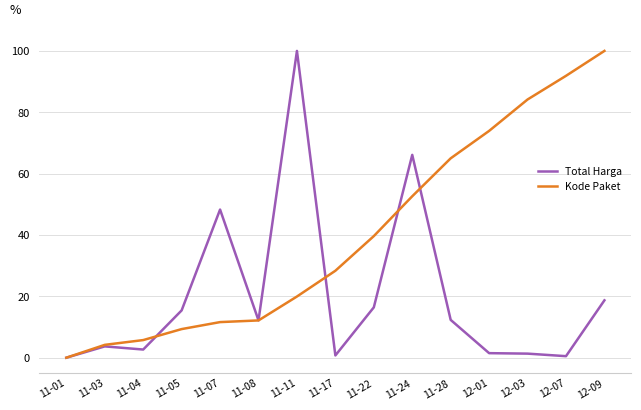

Between 11-22 and 12-03, which series saw the biggest shift?

Kode Paket